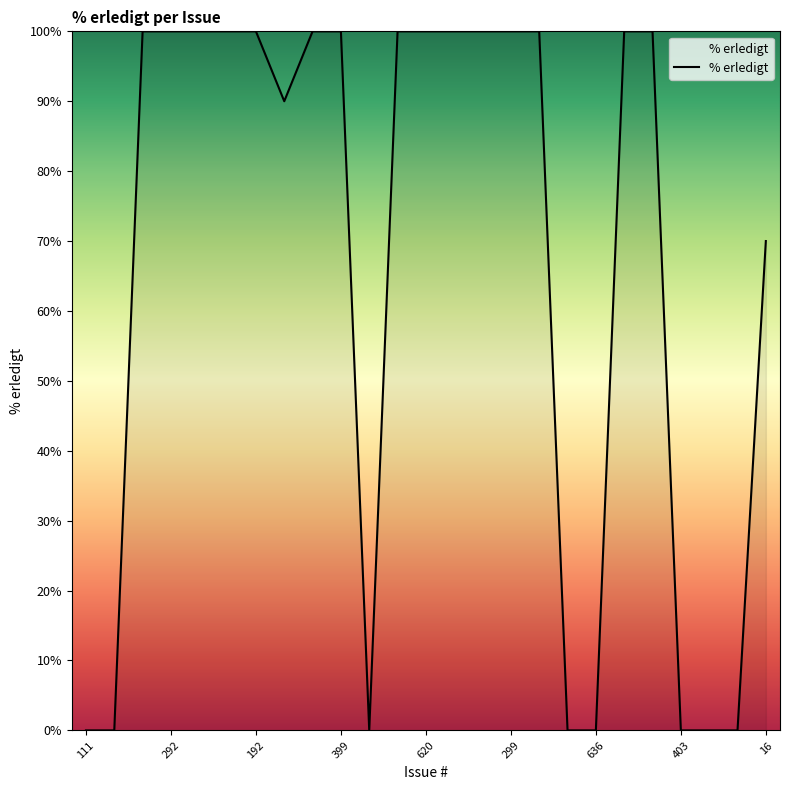

What is the difference between the maximum and minimum values?

100